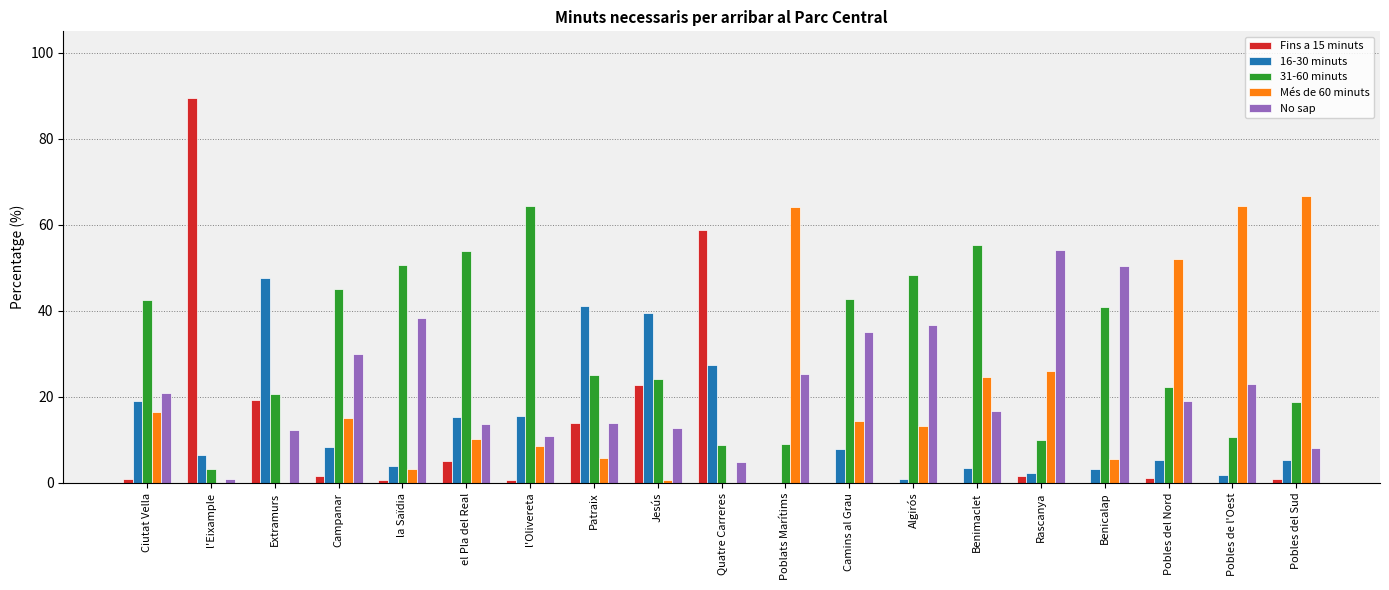

What is the total value across all series at Benimaclet?

100.0